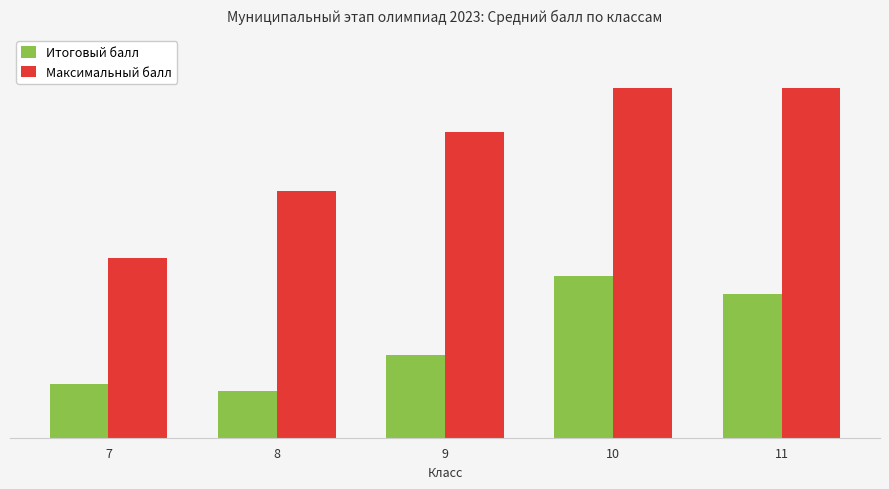

The value of Максимальный балл at 10 is 39.5. True or false?

False